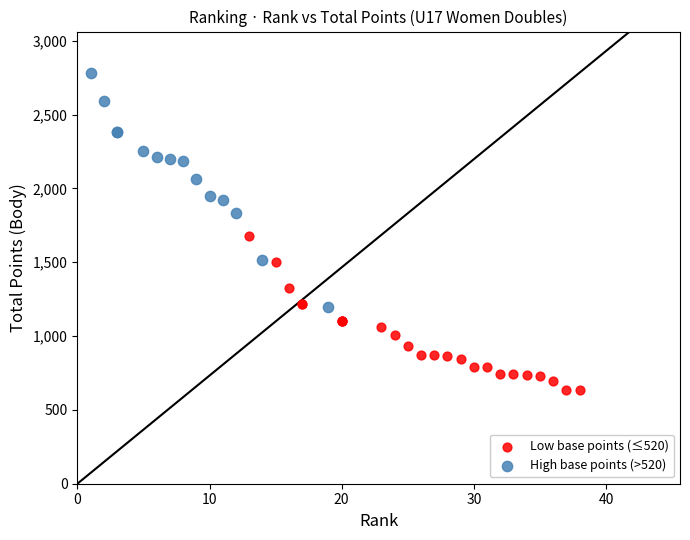

Which series has the largest Y range (max minus min)?

High base points (>520)